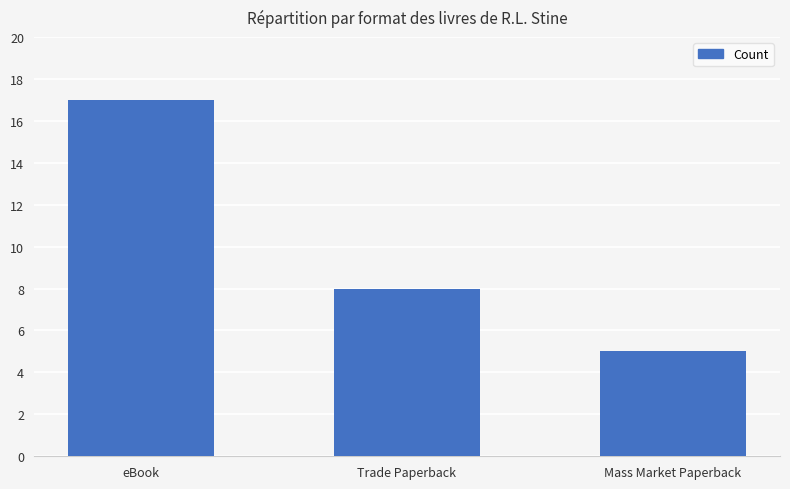

What is the change in value from eBook to Mass Market Paperback?

-12